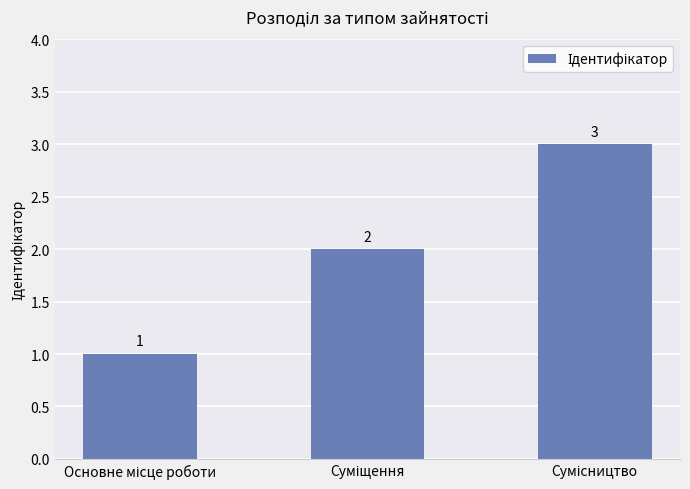

How many values are between 1 and 3?

3